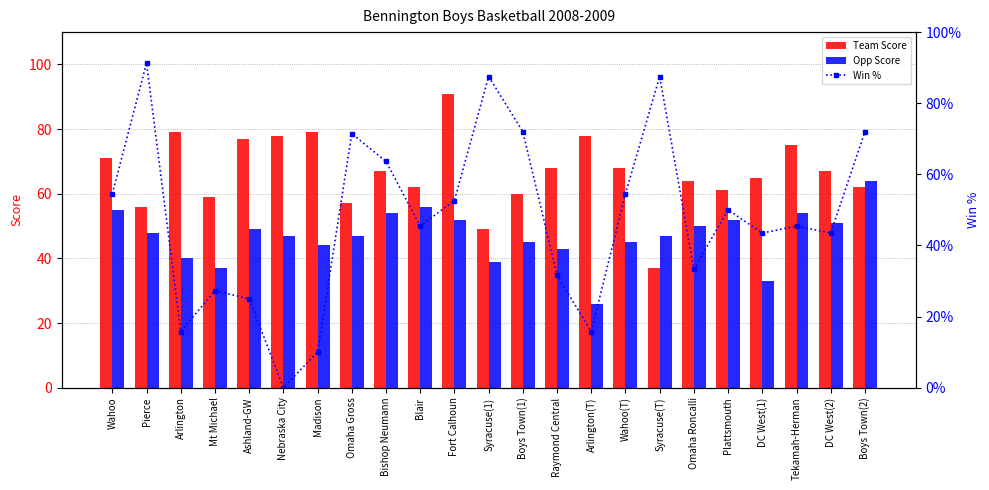

What is the difference between the maximum and minimum values in the Opp Score series?

38